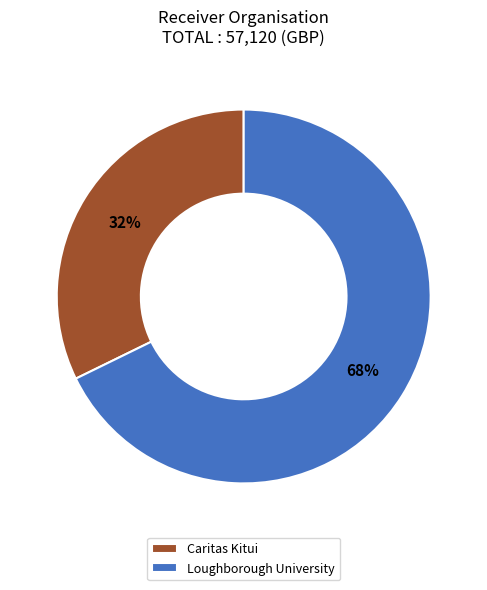

To the nearest percent, what is the difference between the Loughborough University and Caritas Kitui slice percentages?

36%